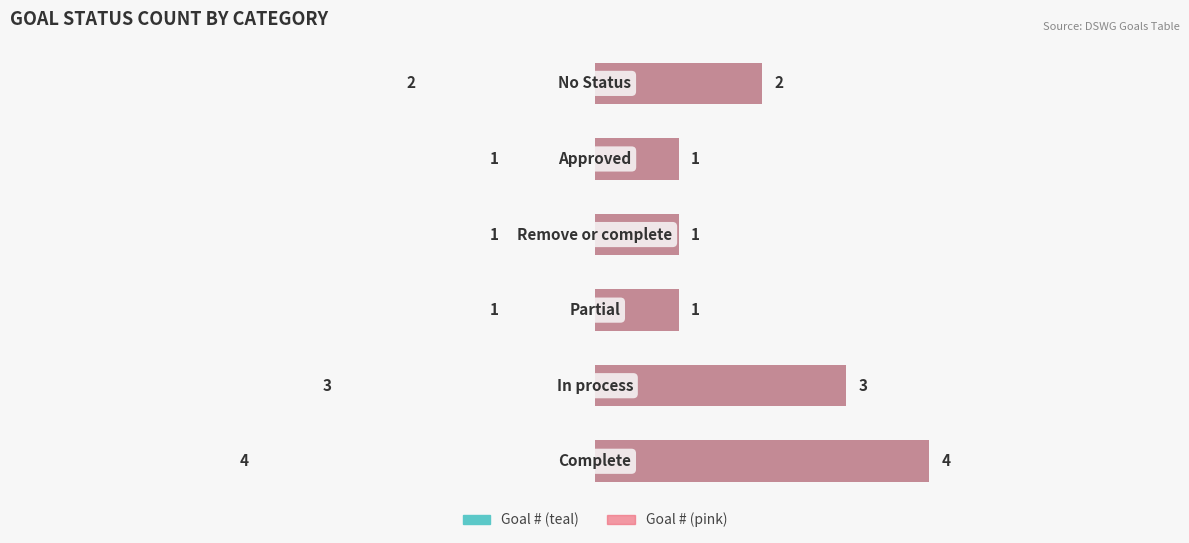

How many bars are there in each group?

2